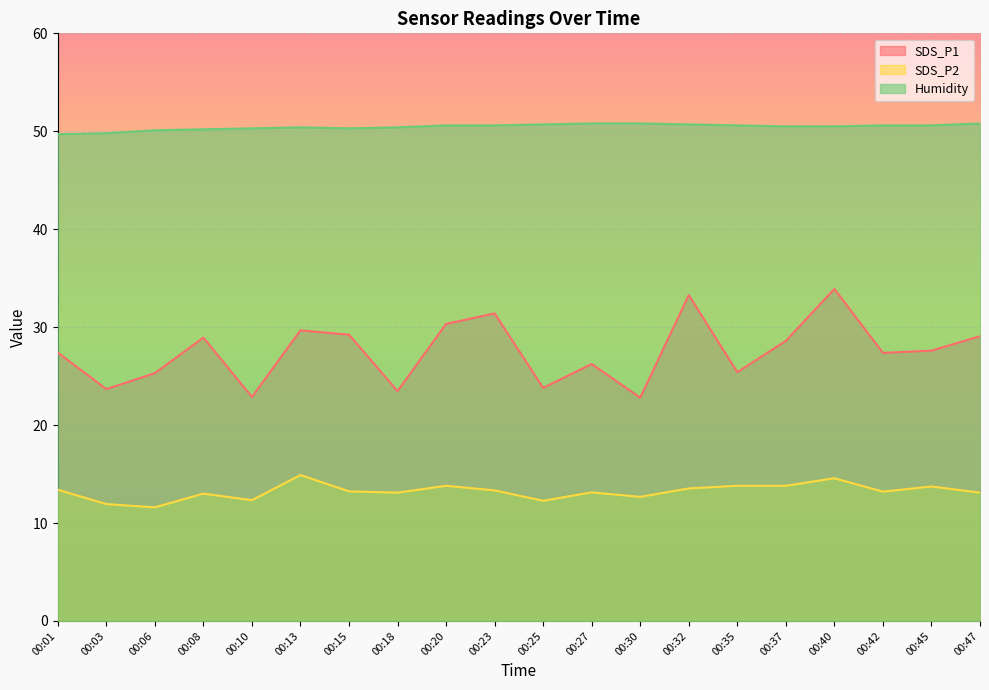

At which label is SDS_P1 closest to 28?

00:45